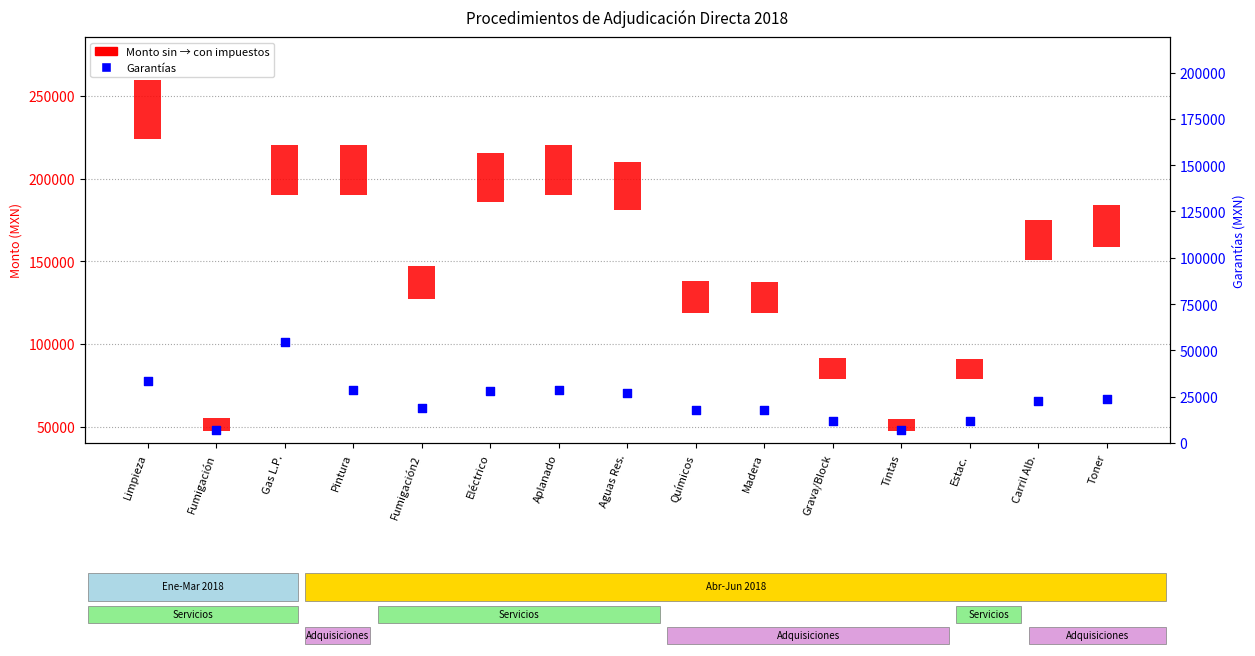

What is the ratio of the value at Tintas to the value at Grava/Block?

0.6